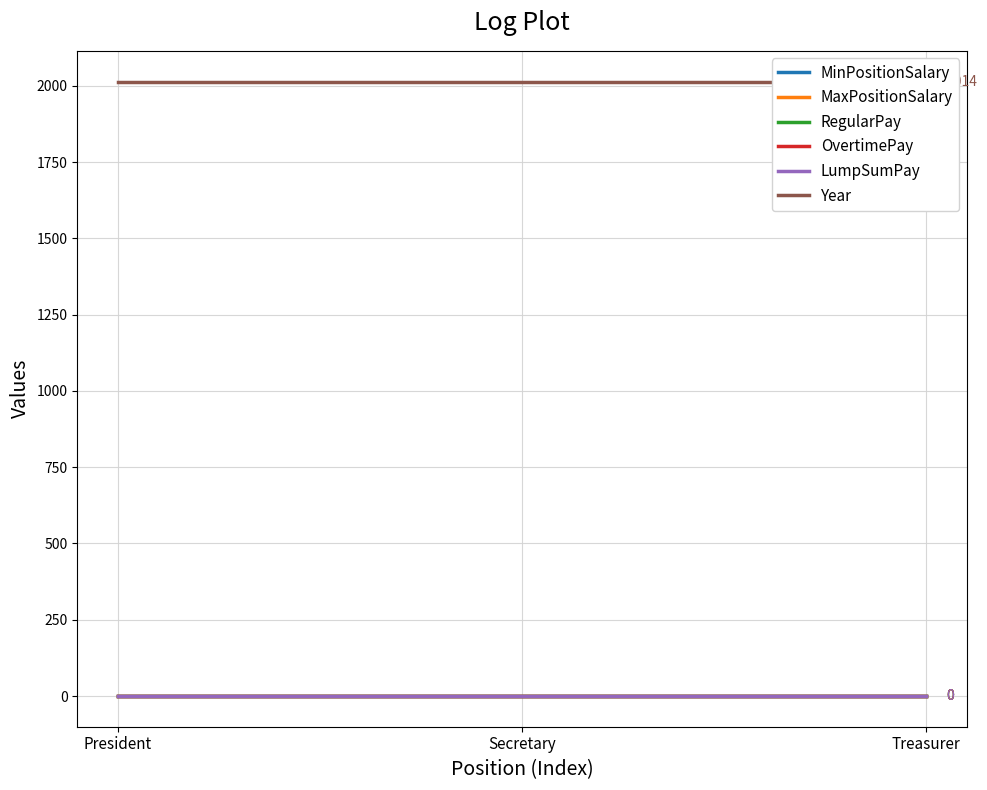

Reading right to left, extract all data points from this chart.

MinPositionSalary: 0	0	0
MaxPositionSalary: 0	0	0
RegularPay: 0	0	0
OvertimePay: 0	0	0
LumpSumPay: 0	0	0
Year: 2014	2014	2014